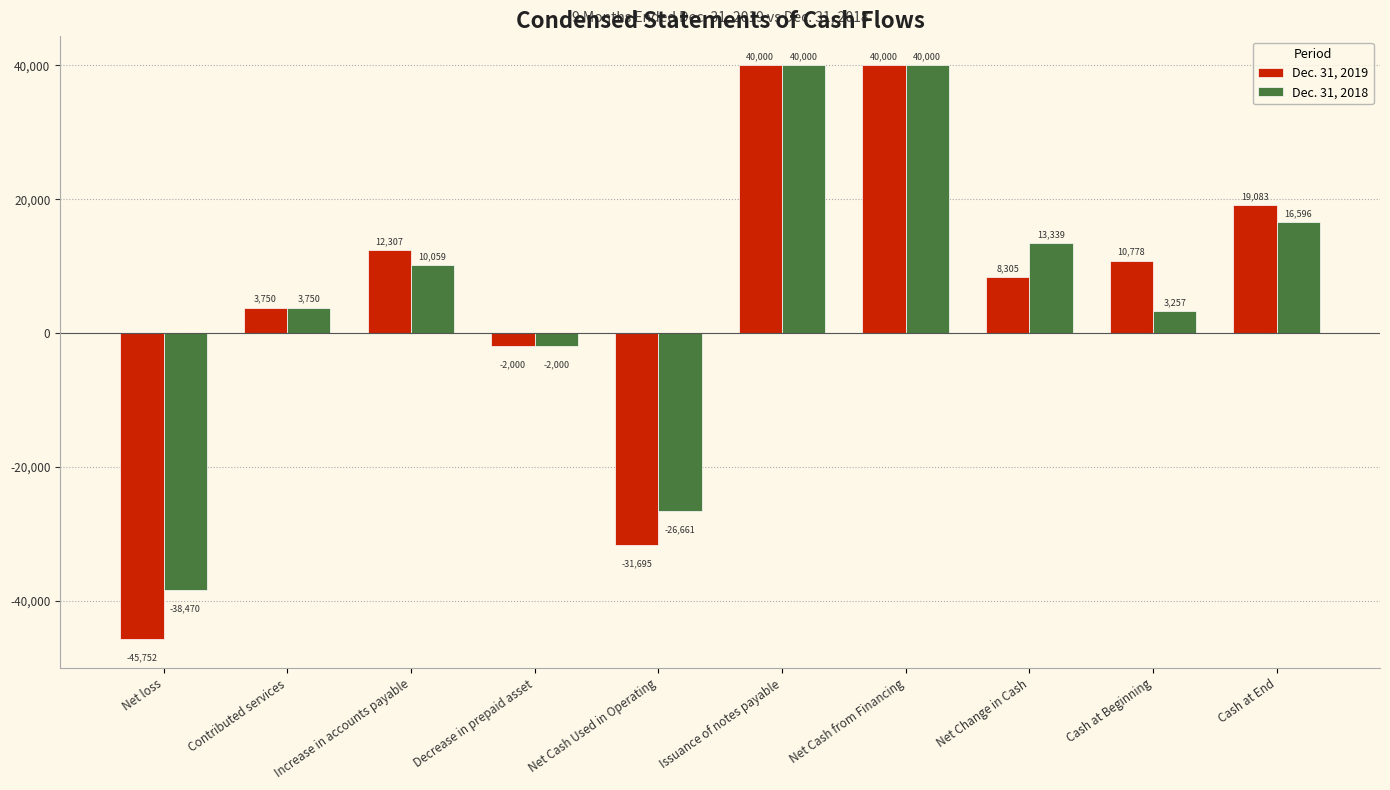

What position from the right is Net Change in Cash?

3